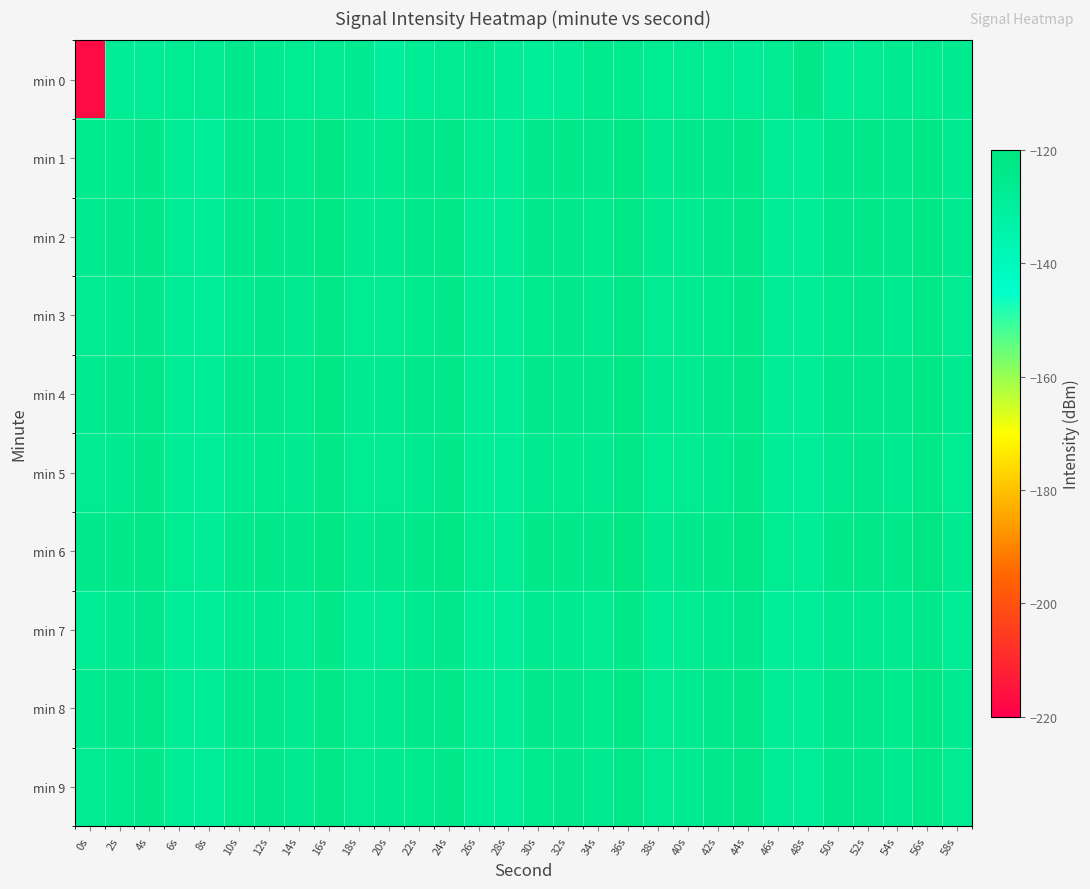

What is the difference between the highest and lowest values at 40s?

2.2